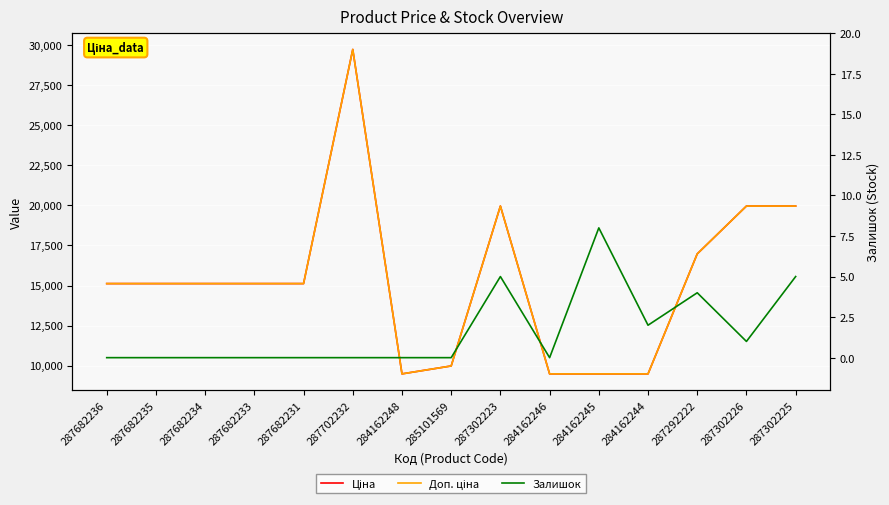

How many data points in Ціна are less than 15120?

5